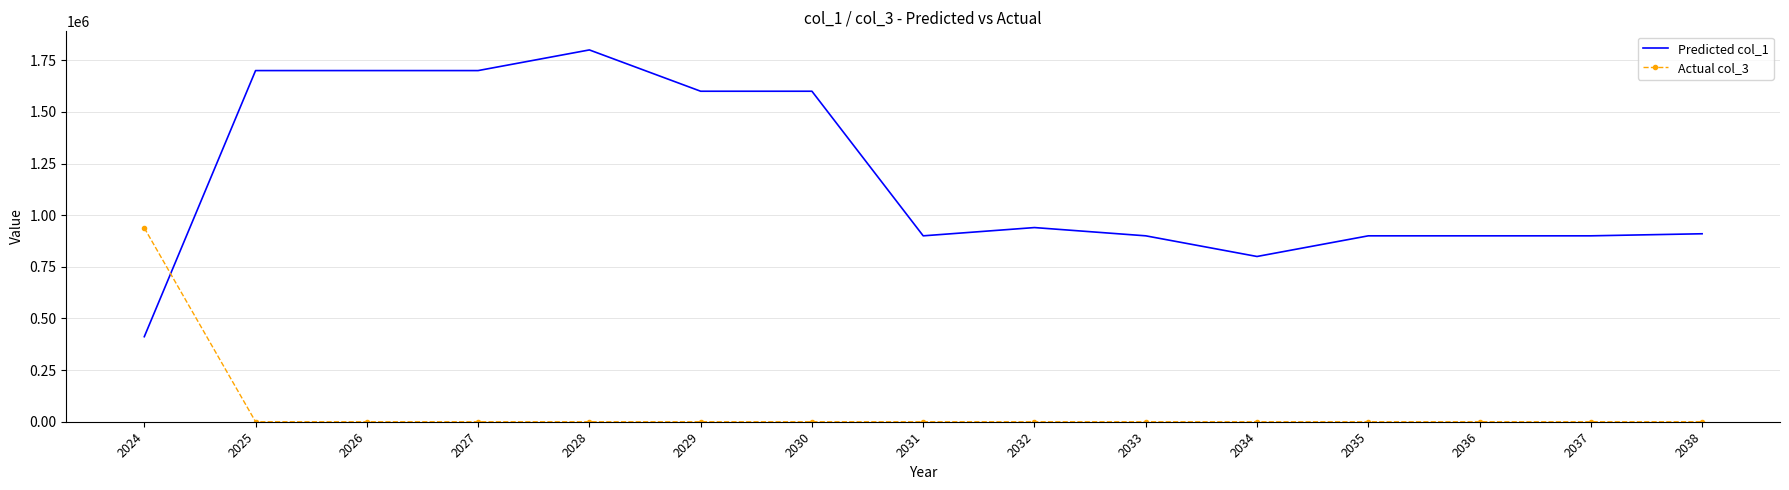

Reading left to right, what are all the values shown in this chart?

Predicted col_1: 2024=411732.6	2025=1700000.0	2026=1700000.0	2027=1700000.0	2028=1800000.0	2029=1600000.0	2030=1600000.0	2031=900000.0	2032=940000.0	2033=900000.0	2034=800000.0	2035=900000.0	2036=900000.0	2037=900000.0	2038=910000.0
Actual col_3: 2024=938267.4	2025=0.0	2026=0.0	2027=0.0	2028=0.0	2029=0.0	2030=0.0	2031=0.0	2032=0.0	2033=0.0	2034=0.0	2035=0.0	2036=0.0	2037=0.0	2038=0.0